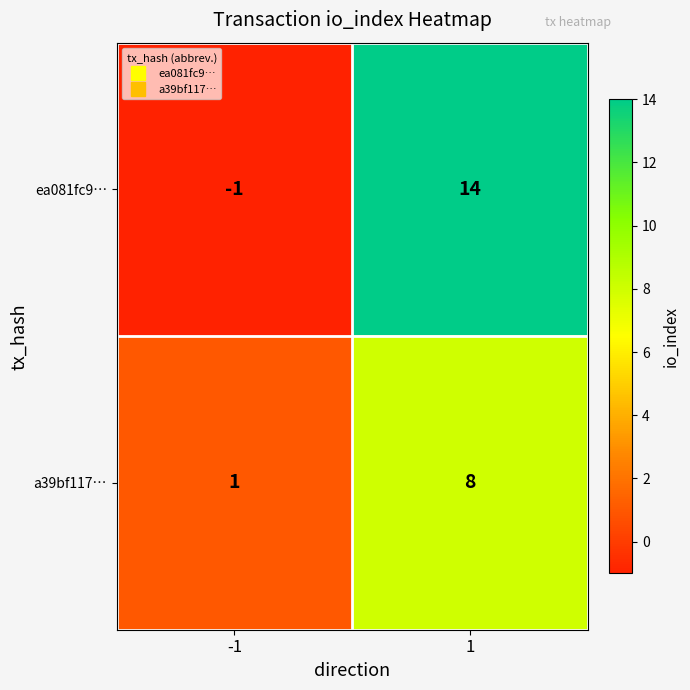

What is the difference between the highest and lowest values at -1?

2